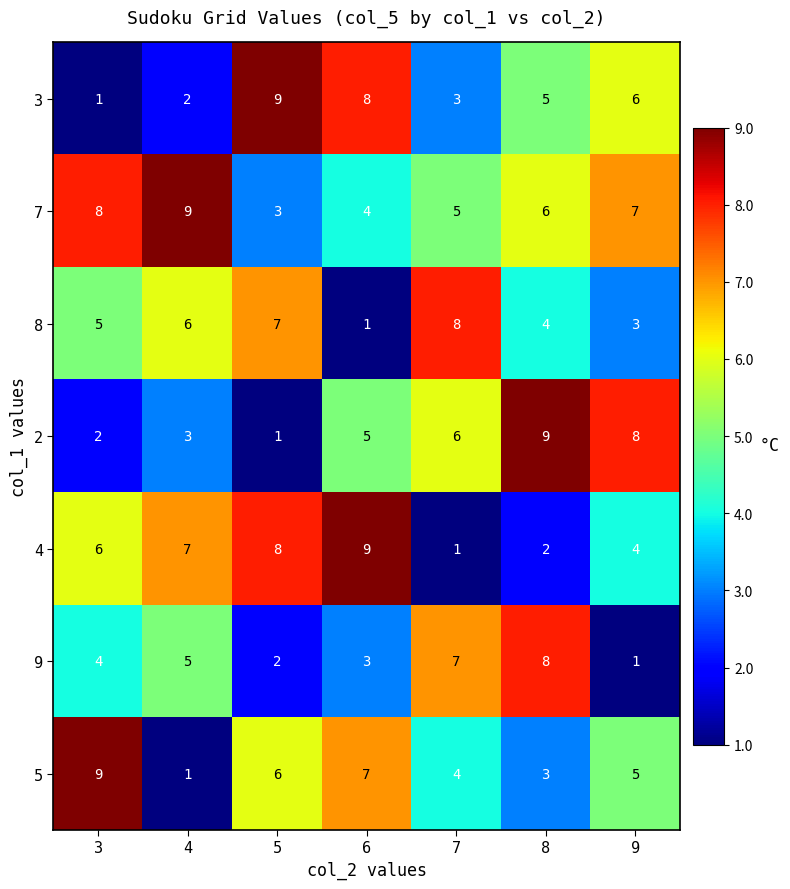

List the labels in order of 3 value, smallest first.

3, 4, 7, 8, 9, 6, 5